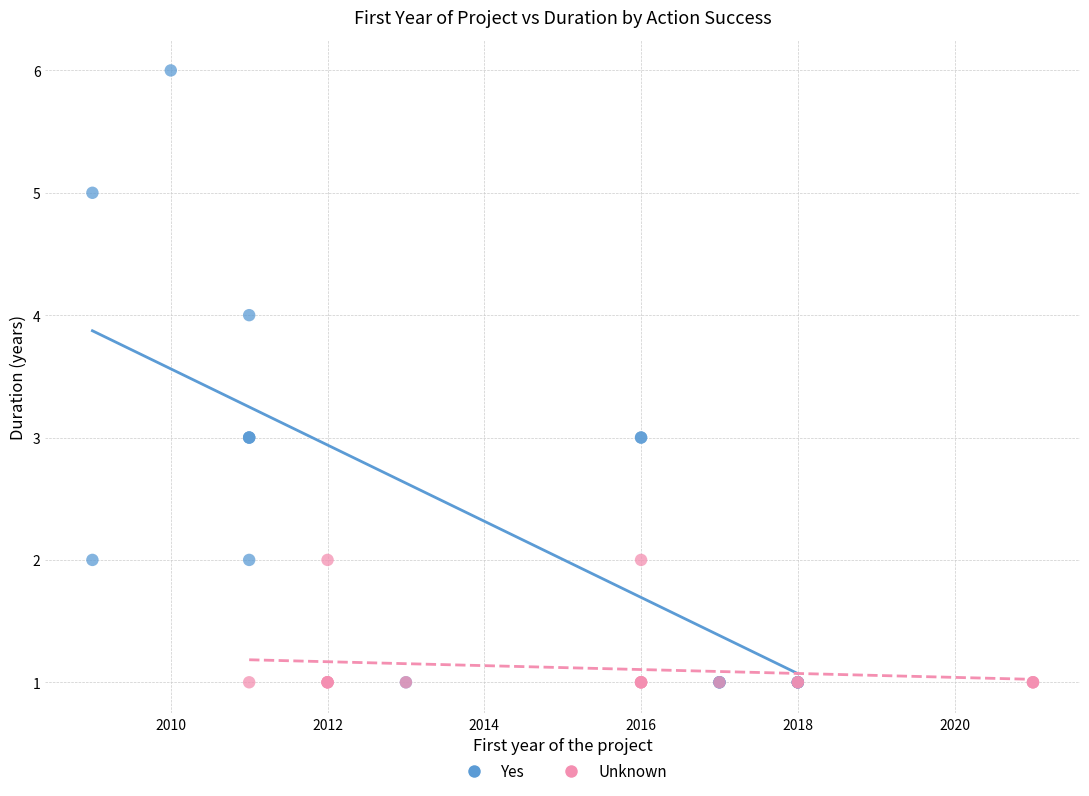

What are all the series names shown in the legend?

Yes, Unknown